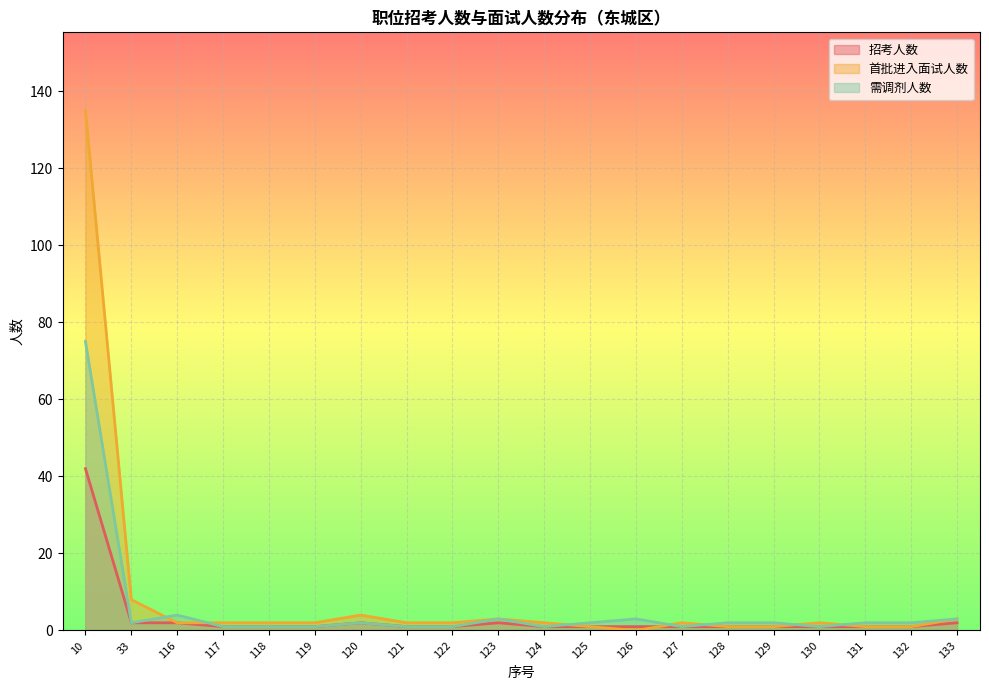

At which category does the chart reach its peak across all series?

10